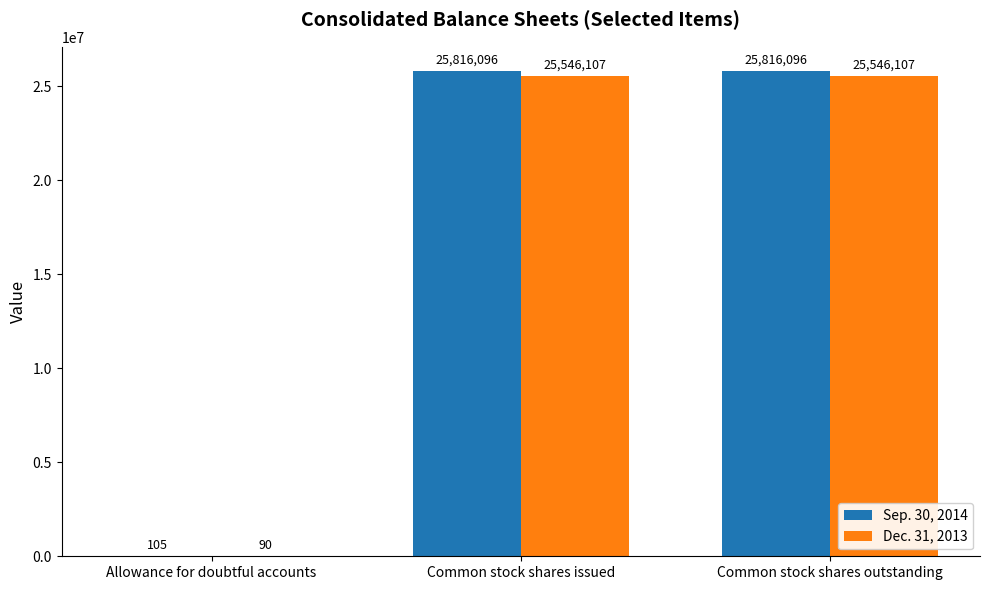

What is the maximum value shown in the chart?

25816096